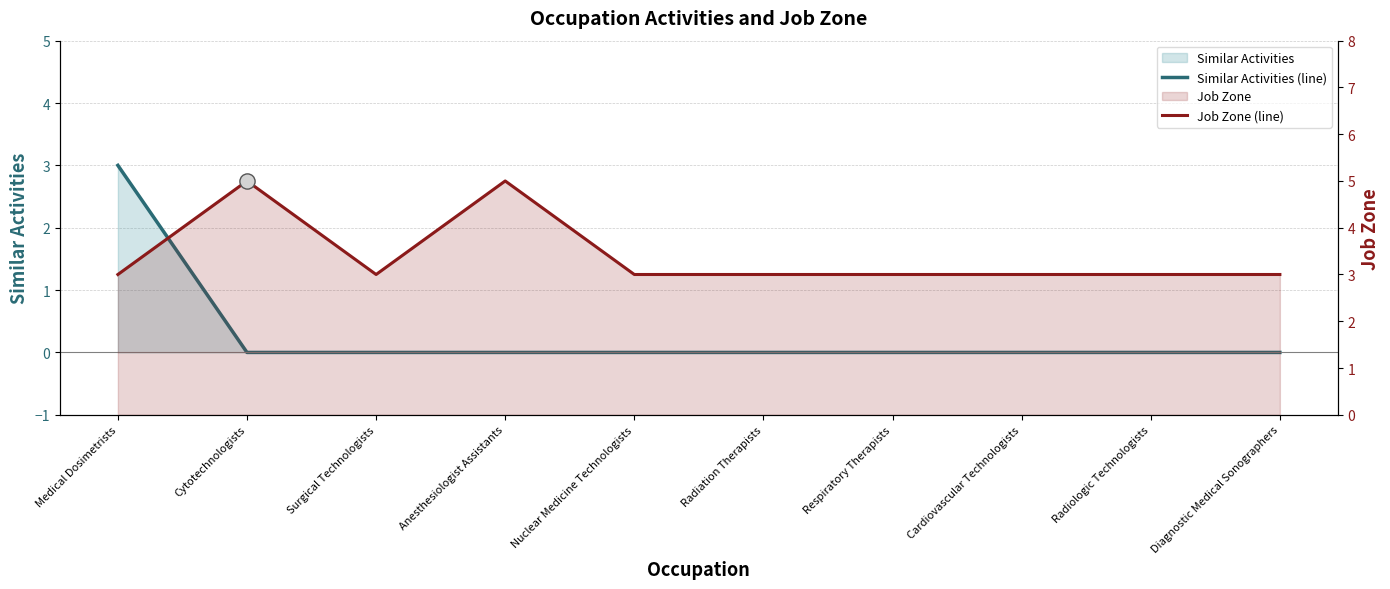

At which category is the sum across all series the highest?

Medical Dosimetrists